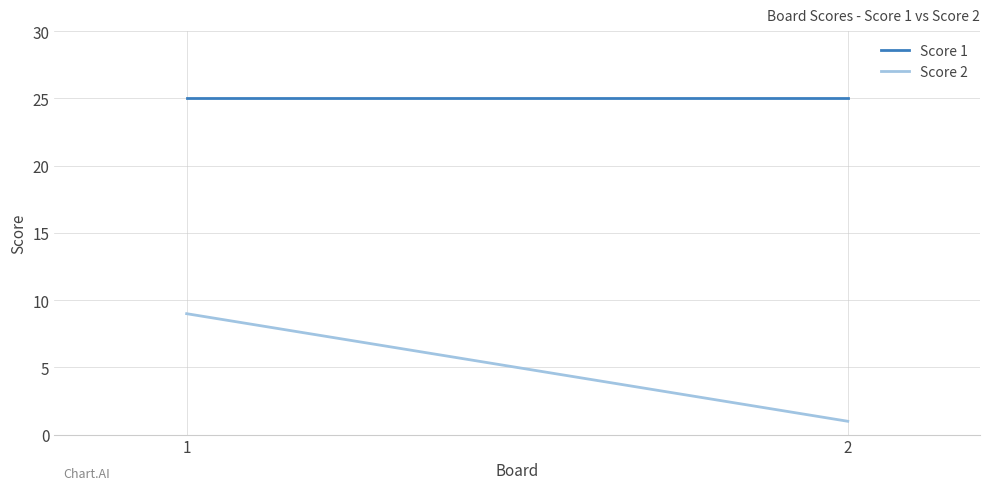

What is the total value across all series at 1?

34